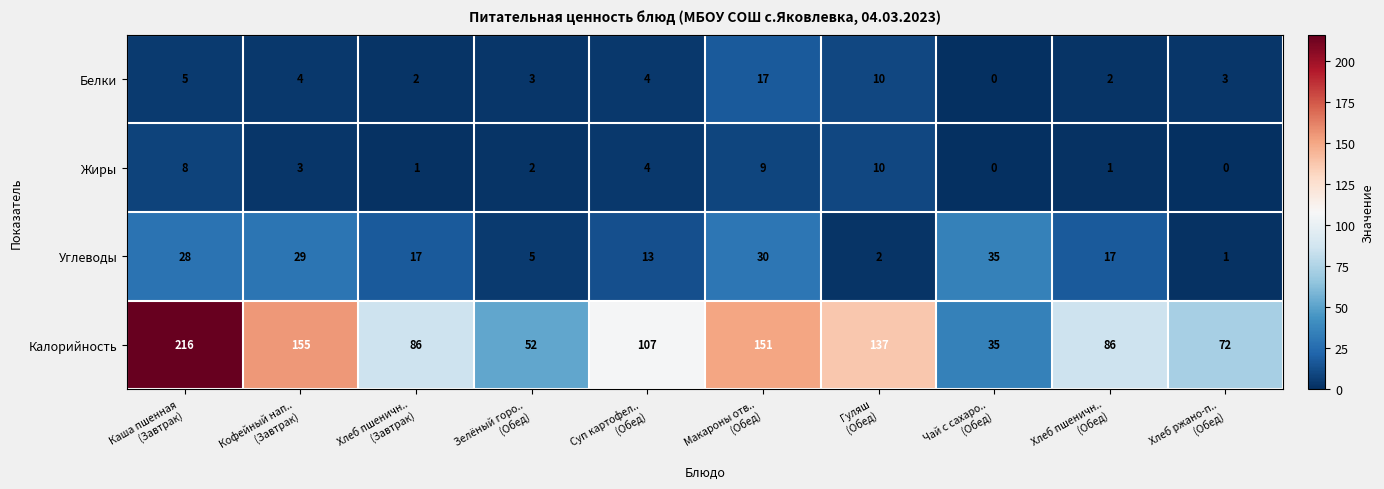

What is the total value across all series at Хлеб пшеничн..
(Завтрак)?

106